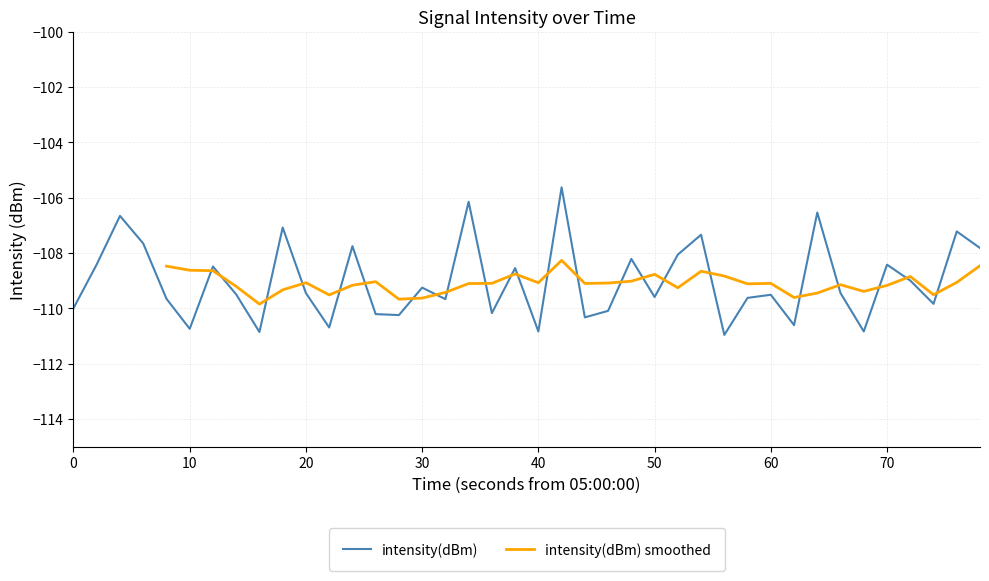

What is the minimum value for intensity(dBm)?

-111.0